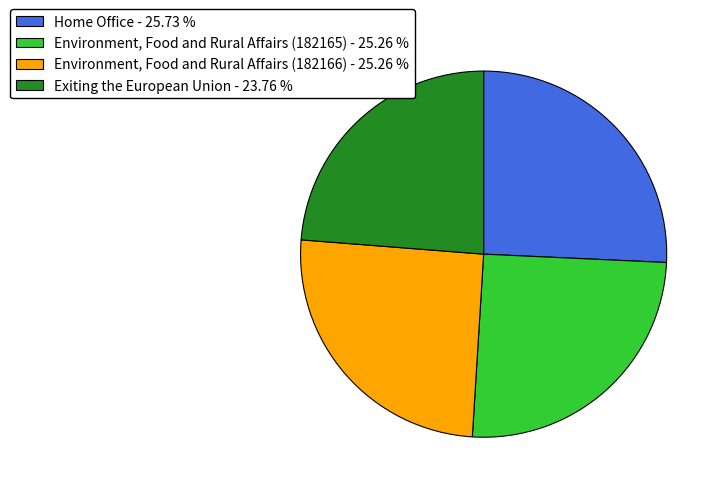

True or false: Exiting the European Union accounts for 24% of the total.

True